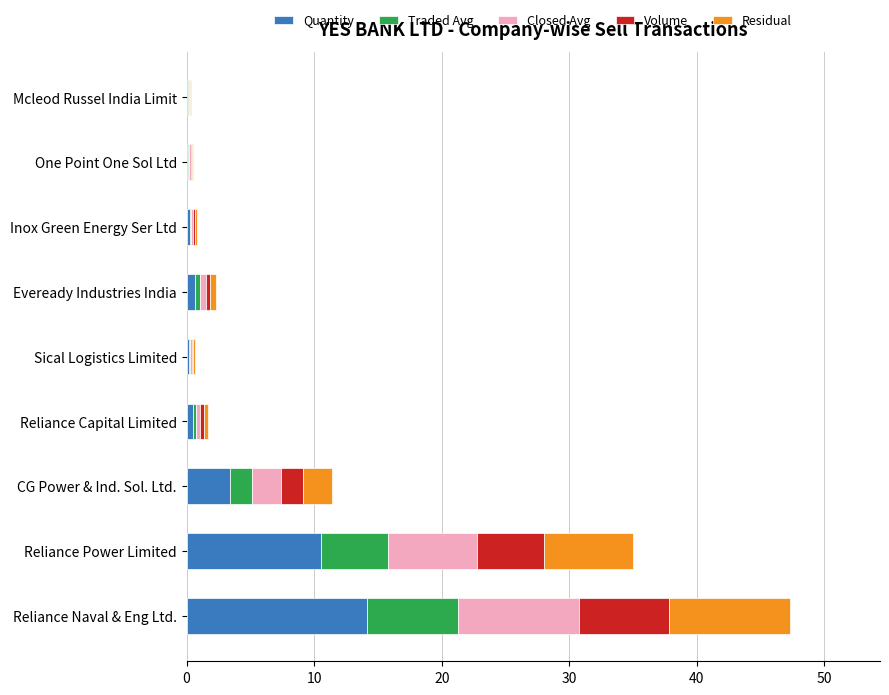

How many distinct data groups are displayed?

5